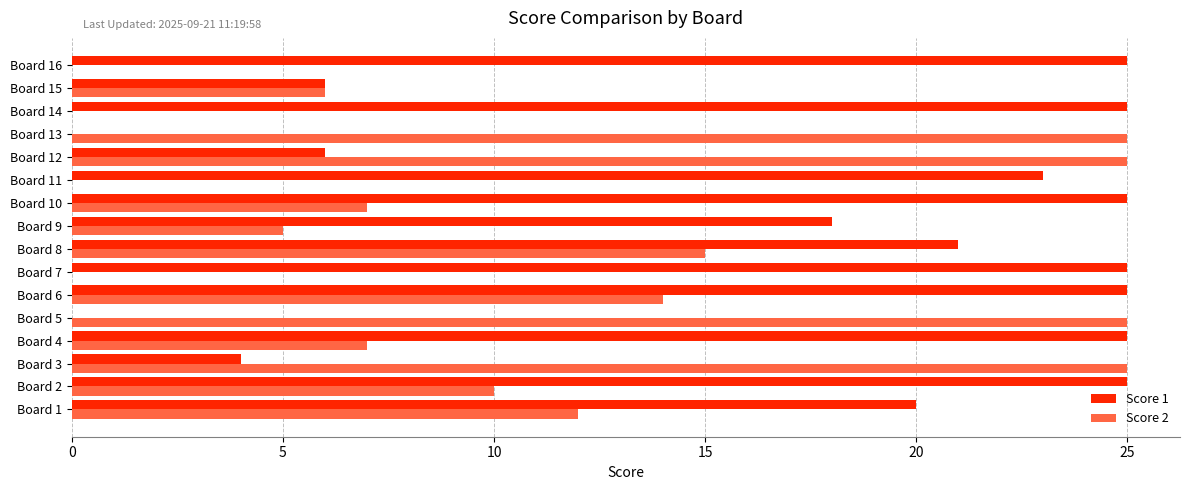

What is the sum of the Score 1 values at Board 16 and Board 2?

50